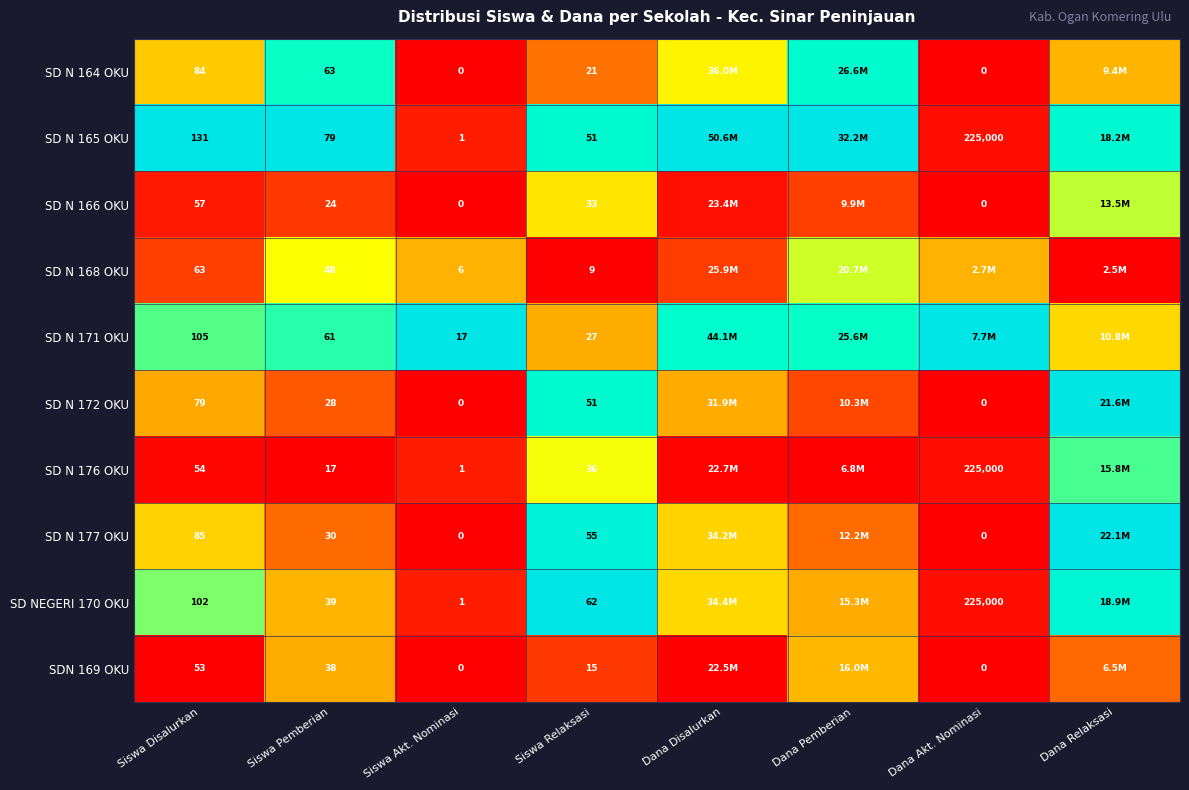

What is the total value across all series at Siswa Disalurkan?

813.0